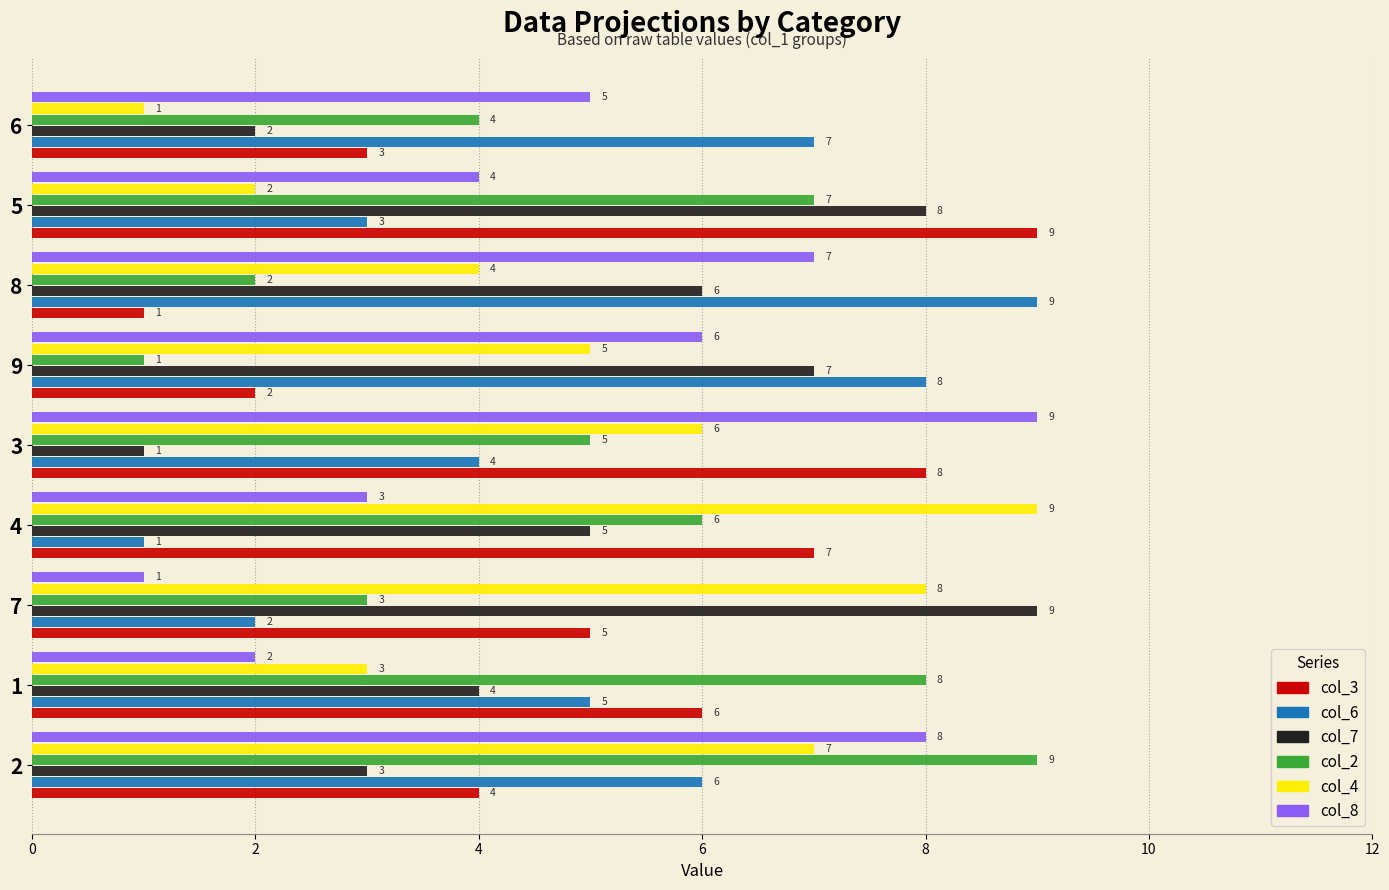

At which label is col_2 closest to 5?

3